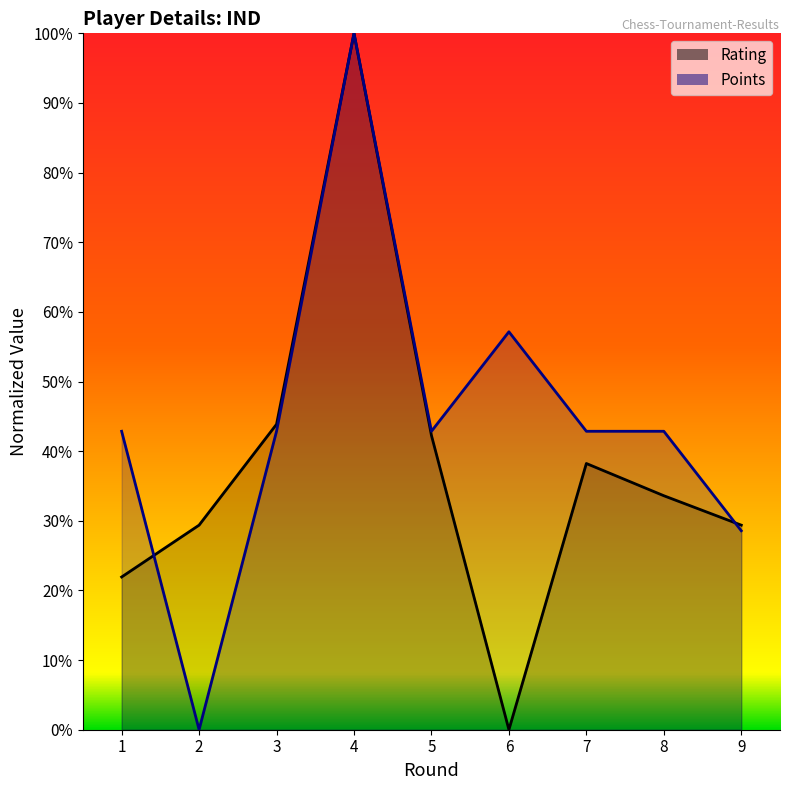

True or false: Points has a value of 1.0 at 6.

False